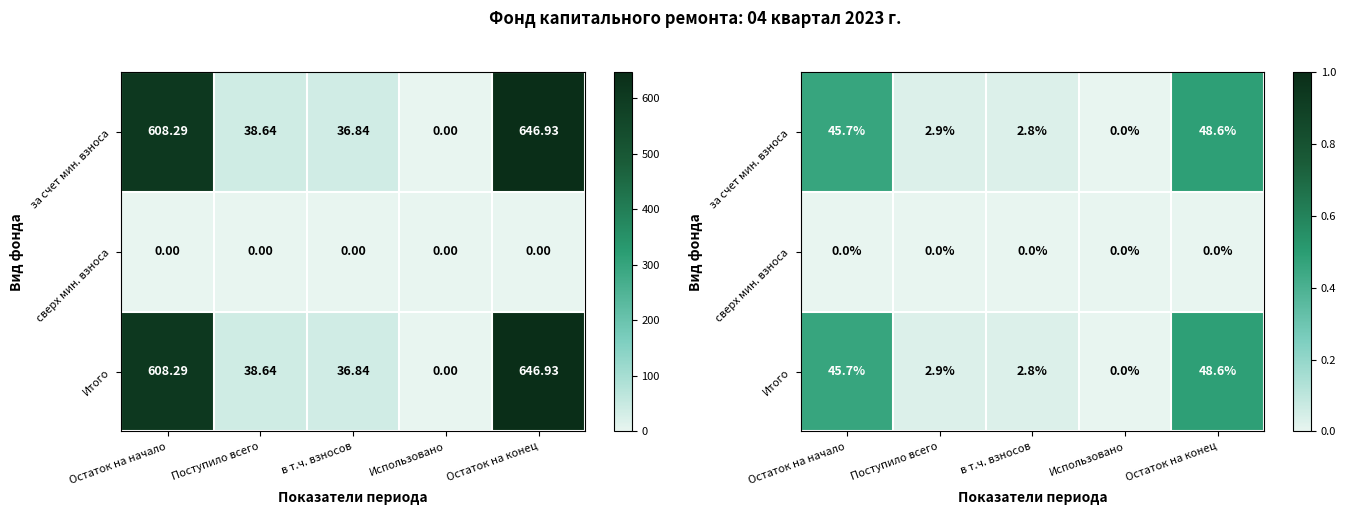

Rank the categories by сверх мин. взноса value from lowest to highest.

Остаток на начало, Поступило всего, в т.ч. взносов, Использовано, Остаток на конец